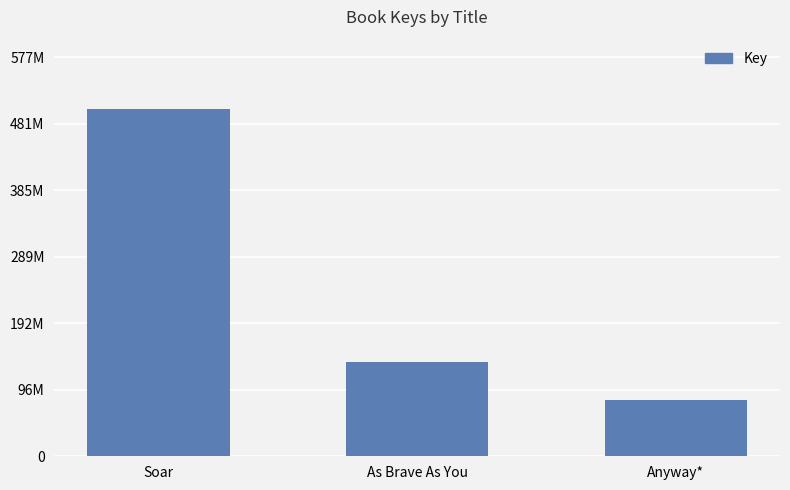

Reading left to right, list all the values displayed in this chart.

Soar=502010198	As Brave As You=136319663	Anyway*=81398065